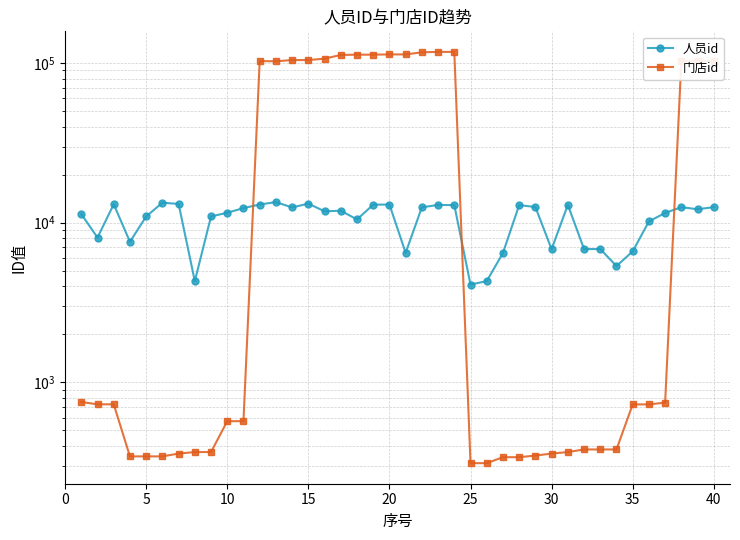

Between 0 and 20, which series saw the biggest shift?

门店id